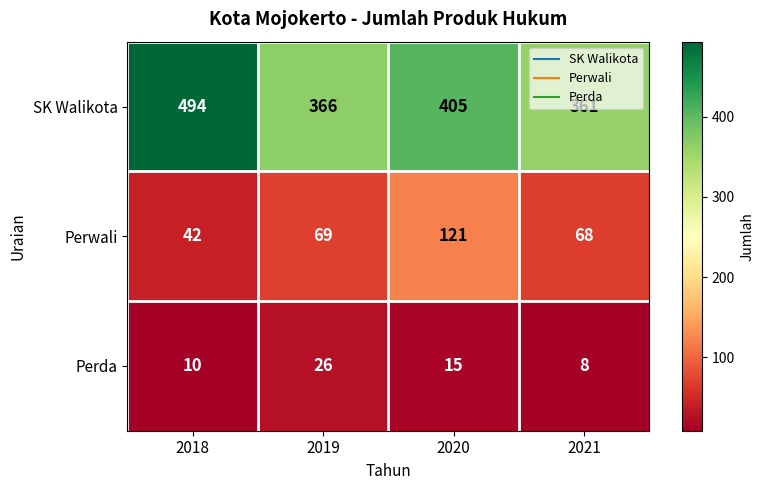

What is the difference between the SK Walikota values at 2018 and 2020?

89